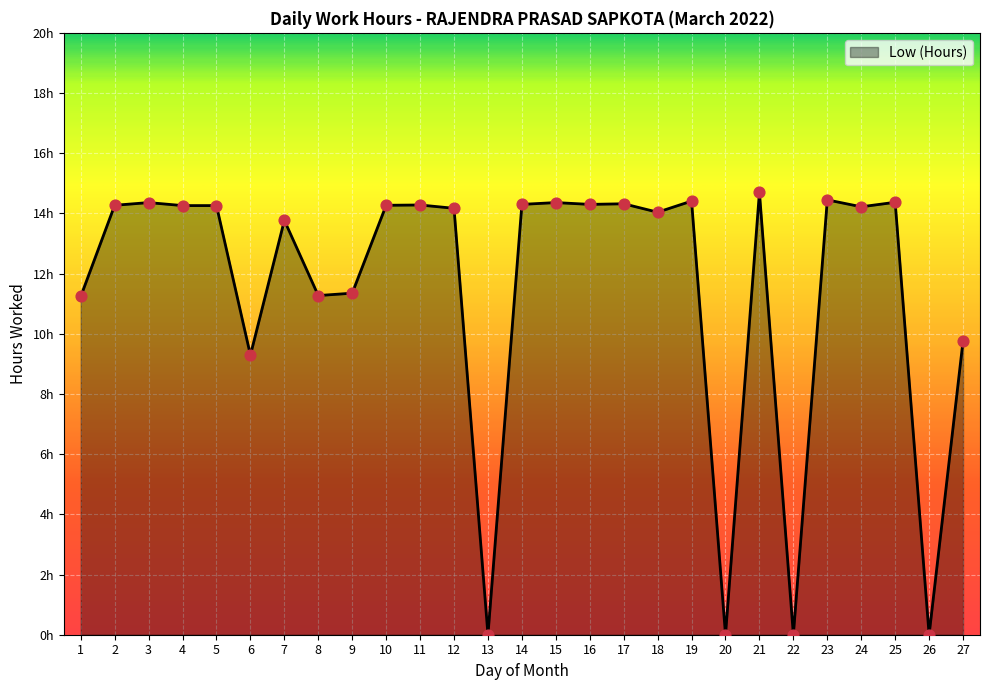

Which has a higher value, 17 or 20?

17